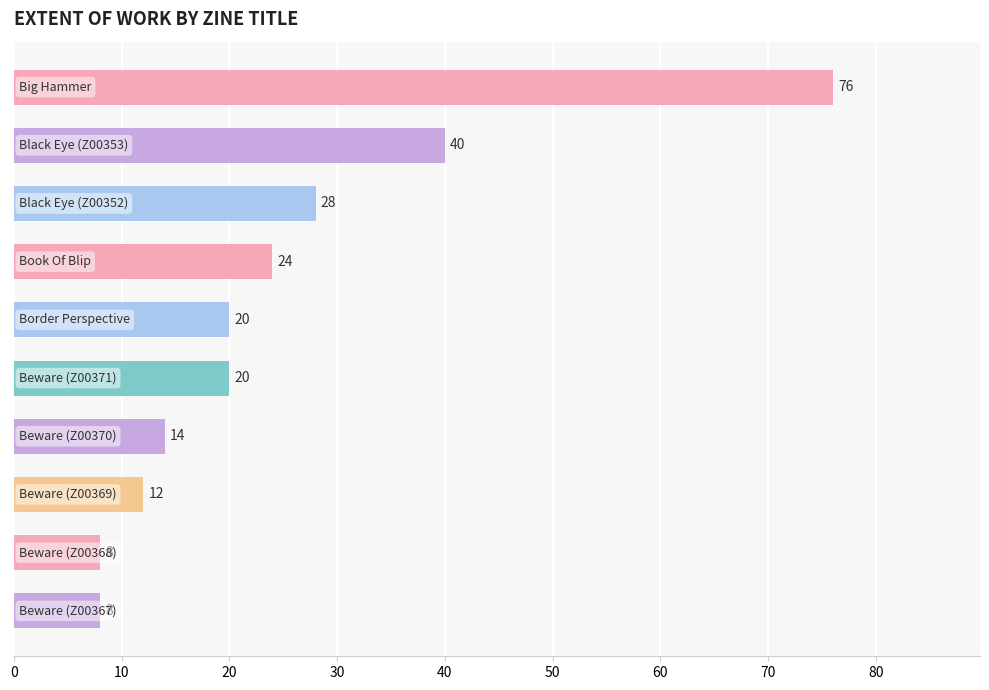

What is the average value?

25